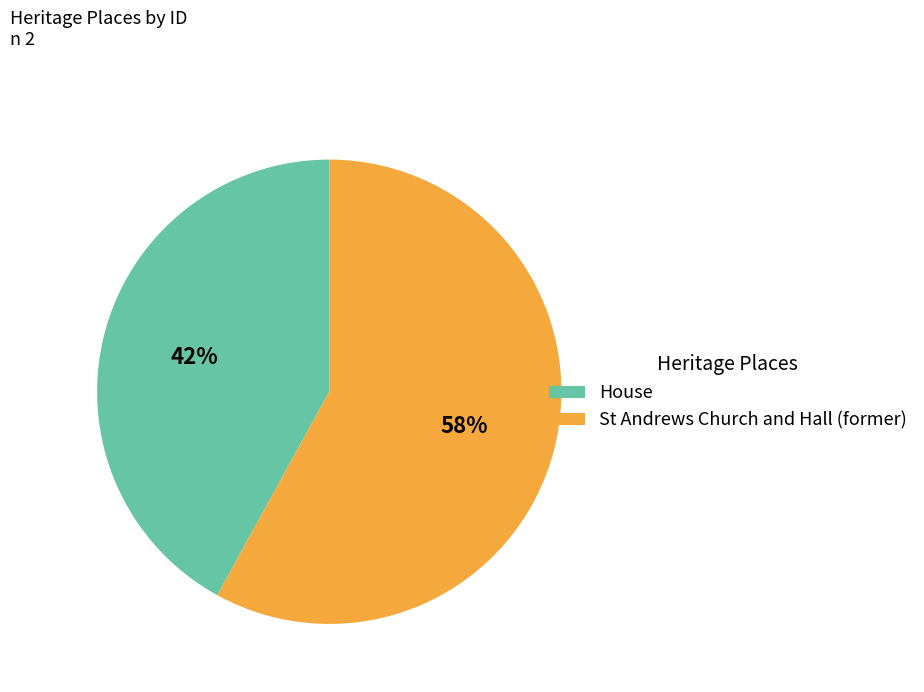

Which slice represents more than half of the pie?

St Andrews Church and Hall (former)